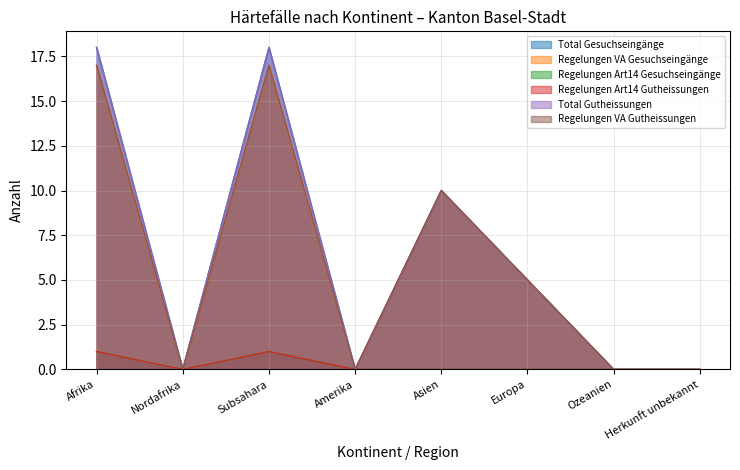

Reading left to right, list all the values displayed in this chart.

Total Gesuchseingänge: Afrika=18	Nordafrika=0	Subsahara=18	Amerika=0	Asien=10	Europa=5	Ozeanien=0	Herkunft unbekannt=0
Regelungen VA Gesuchseingänge: Afrika=17	Nordafrika=0	Subsahara=17	Amerika=0	Asien=10	Europa=5	Ozeanien=0	Herkunft unbekannt=0
Regelungen Art14 Gesuchseingänge: Afrika=1	Nordafrika=0	Subsahara=1	Amerika=0	Asien=0	Europa=0	Ozeanien=0	Herkunft unbekannt=0
Regelungen Art14 Gutheissungen: Afrika=1	Nordafrika=0	Subsahara=1	Amerika=0	Asien=0	Europa=0	Ozeanien=0	Herkunft unbekannt=0
Total Gutheissungen: Afrika=18	Nordafrika=0	Subsahara=18	Amerika=0	Asien=10	Europa=5	Ozeanien=0	Herkunft unbekannt=0
Regelungen VA Gutheissungen: Afrika=17	Nordafrika=0	Subsahara=17	Amerika=0	Asien=10	Europa=5	Ozeanien=0	Herkunft unbekannt=0